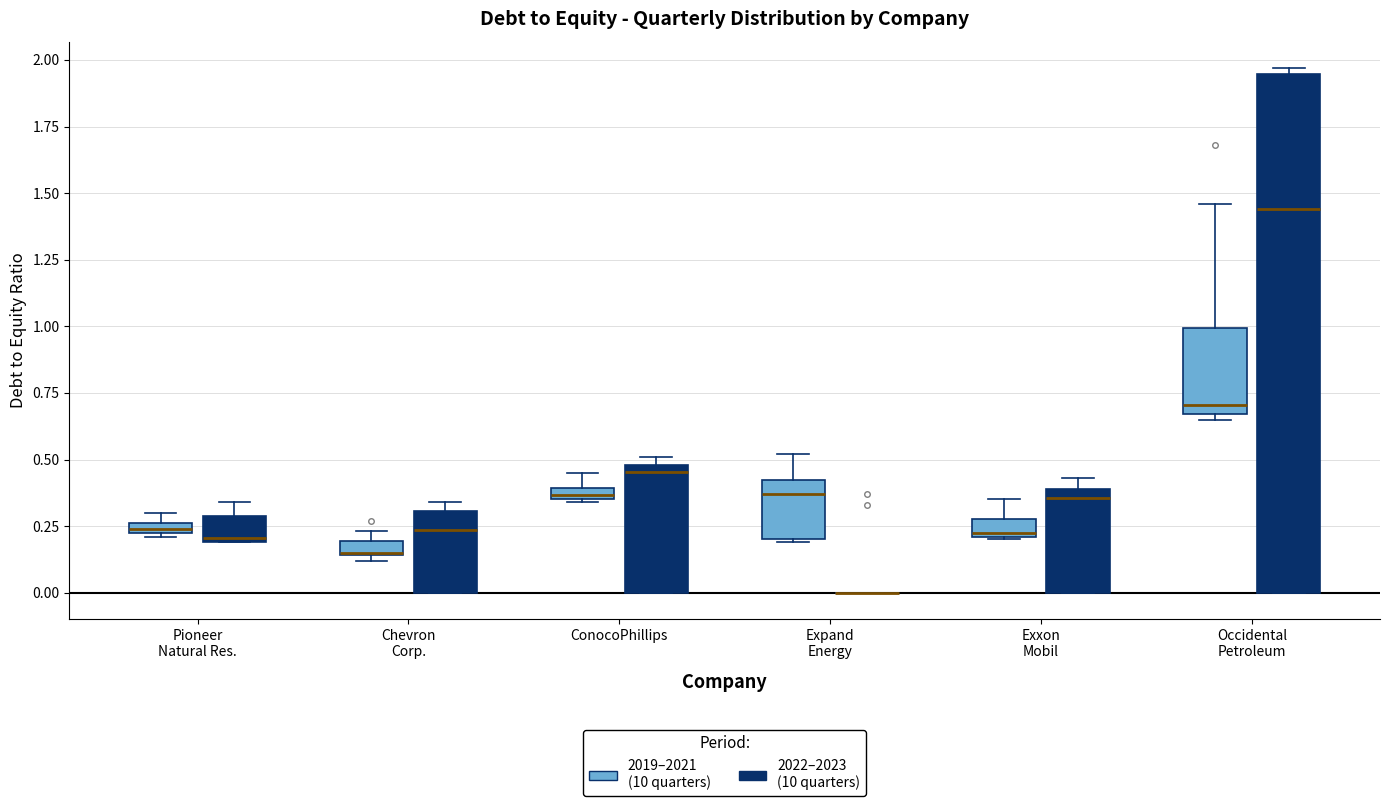

Where is the lower edge of the box for Exxon Mobil (2019–2021 (10 quarters)) on the y-axis? The values are not printed on the chart, so give them approximately, as read against the axis.

0.20